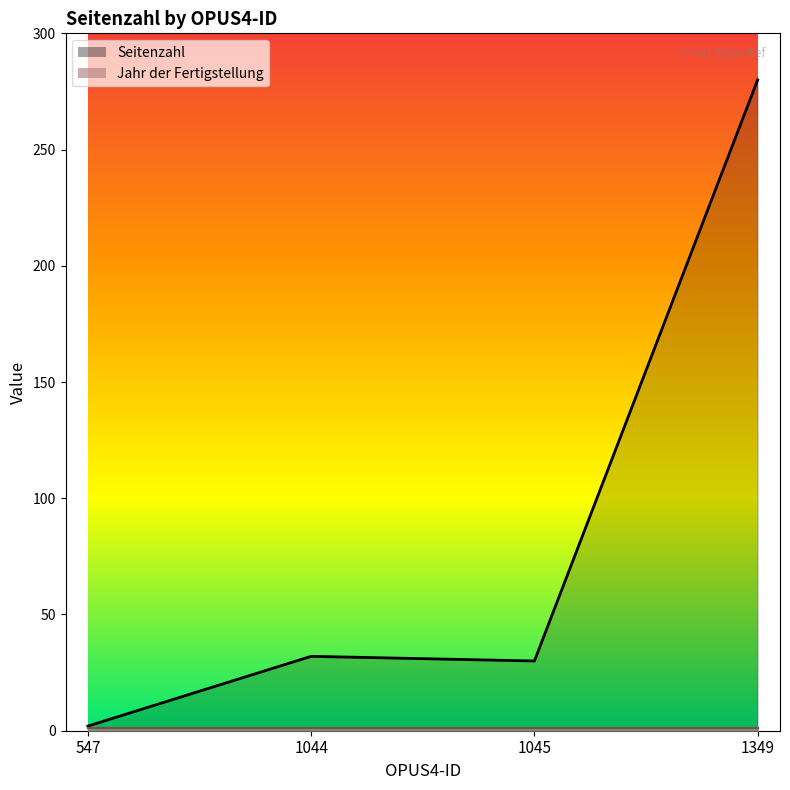

True or false: the data shows 32 at 1044.

True